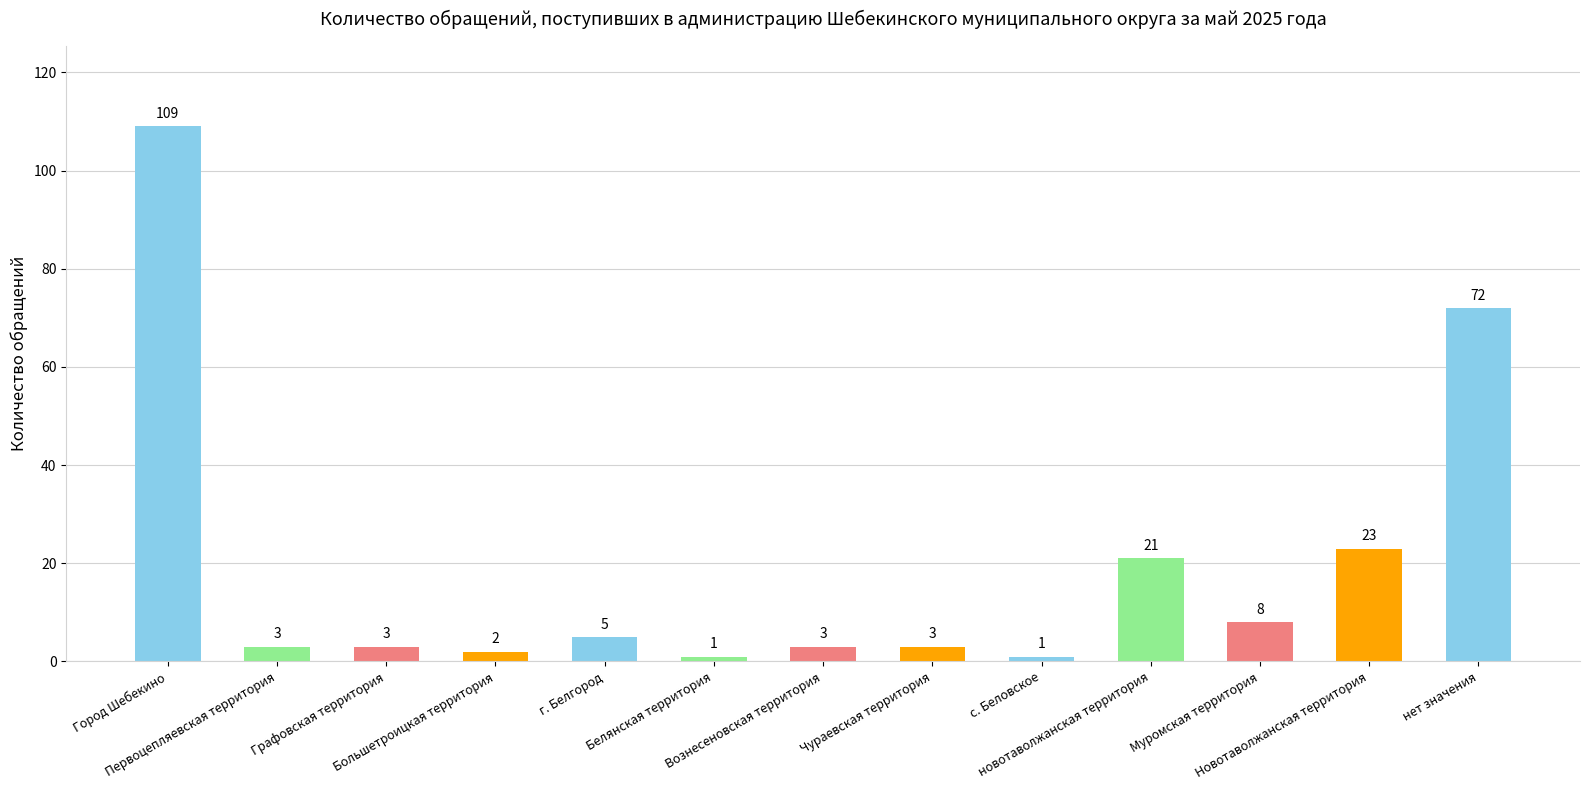

Reading left to right, list all the values displayed in this chart.

109	3	3	2	5	1	3	3	1	21	8	23	72